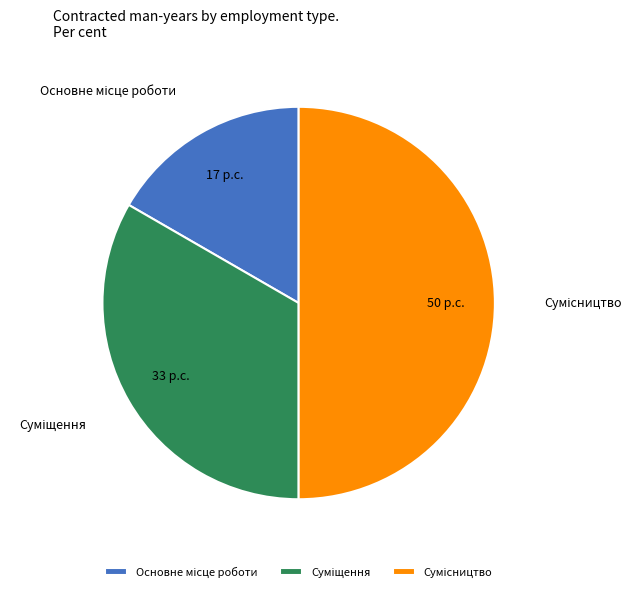

What is the smallest slice in the pie chart?

Основне місце роботи